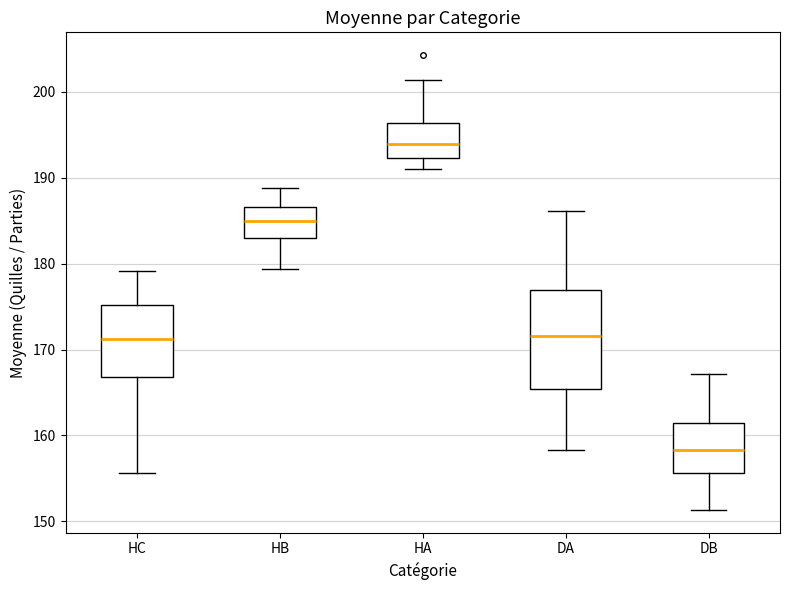

Which box is the tallest, from its lower edge to its upper edge?

DA